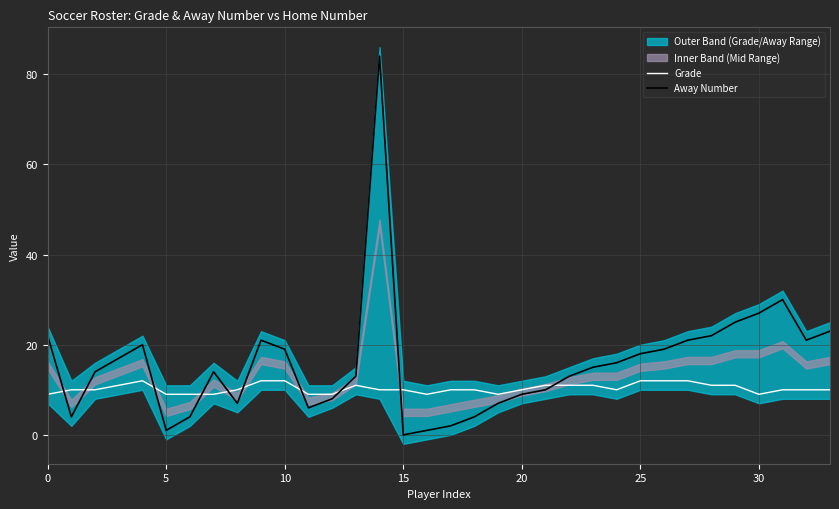

Is the value of Away Number at 9 greater than the value of Grade at 8?

Yes